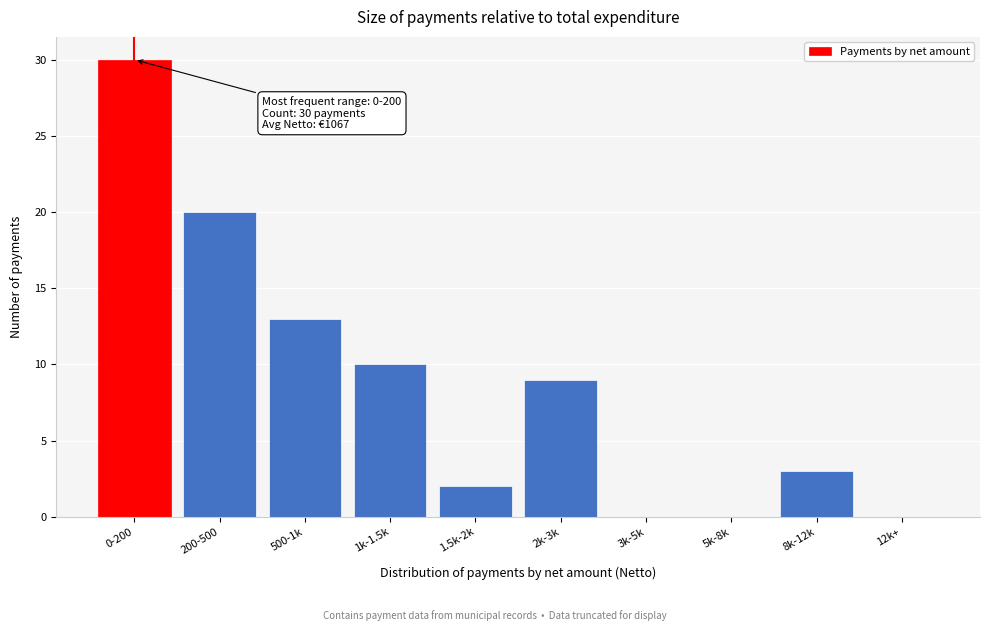

Reading left to right, what are all the values shown in this chart?

0-200=30	200-500=20	500-1k=13	1k-1.5k=10	1.5k-2k=2	2k-3k=9	3k-5k=0	5k-8k=0	8k-12k=3	12k+=0